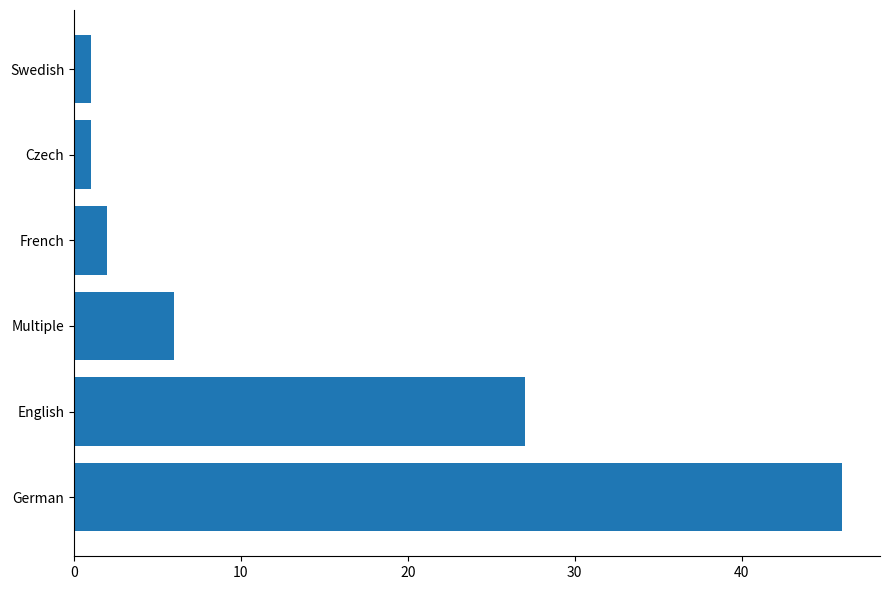

Is it true that the value at Multiple is 4?

False